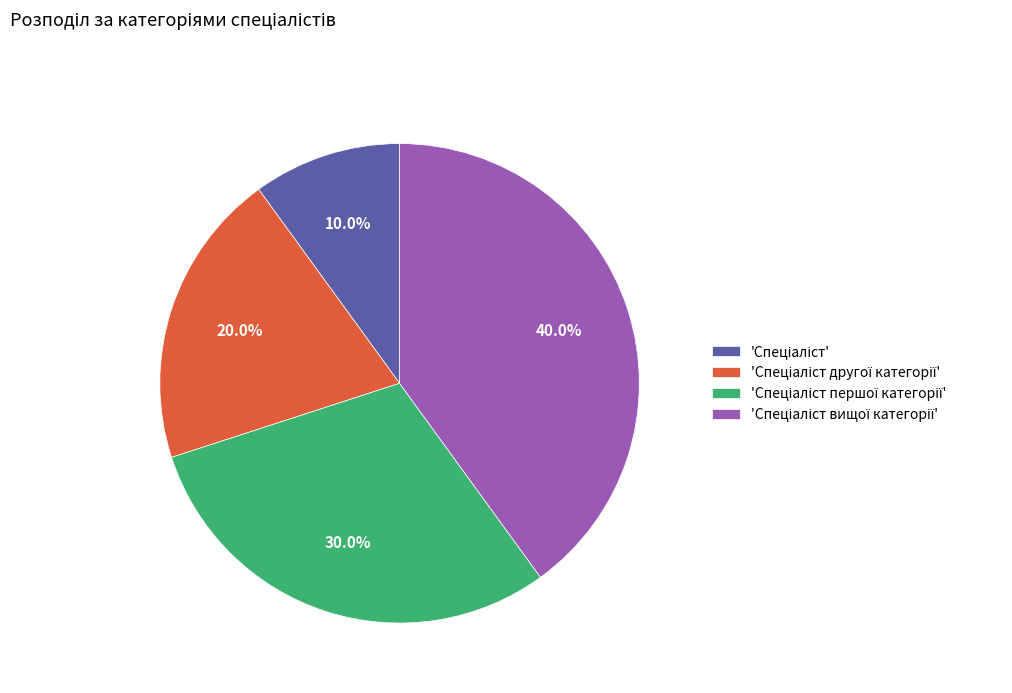

Does any single category account for the majority?

No